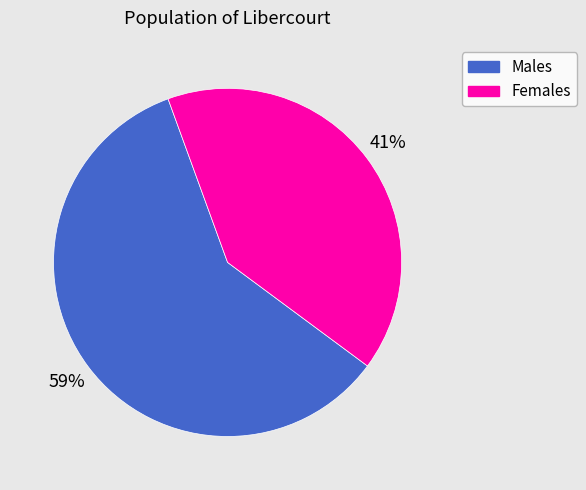

To the nearest percent, what is the combined percentage of Females and Males?

100%